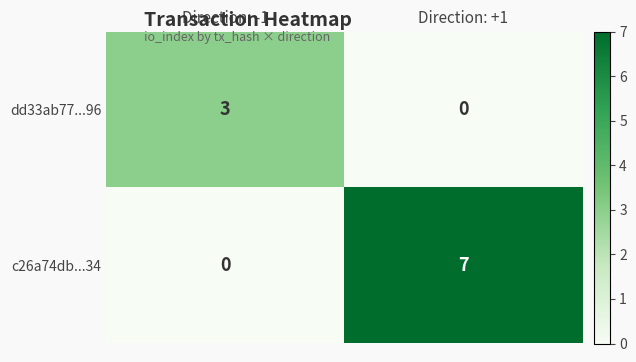

Where is c26a74db...34 nearest to the value 3?

Direction: -1